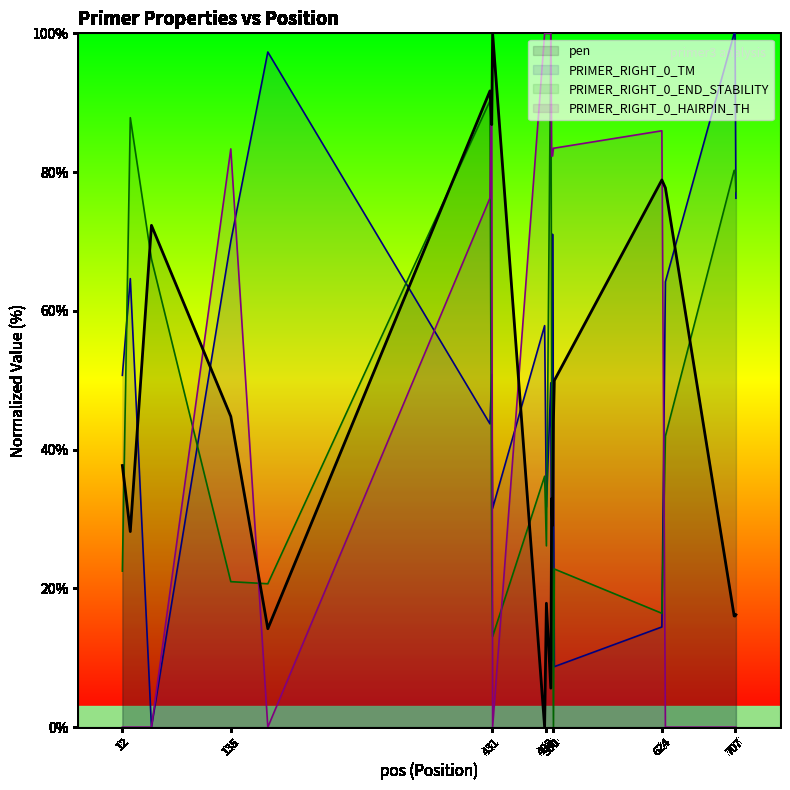

Is it true that PRIMER_RIGHT_0_HAIRPIN_TH equals 0.0 at 432?

True